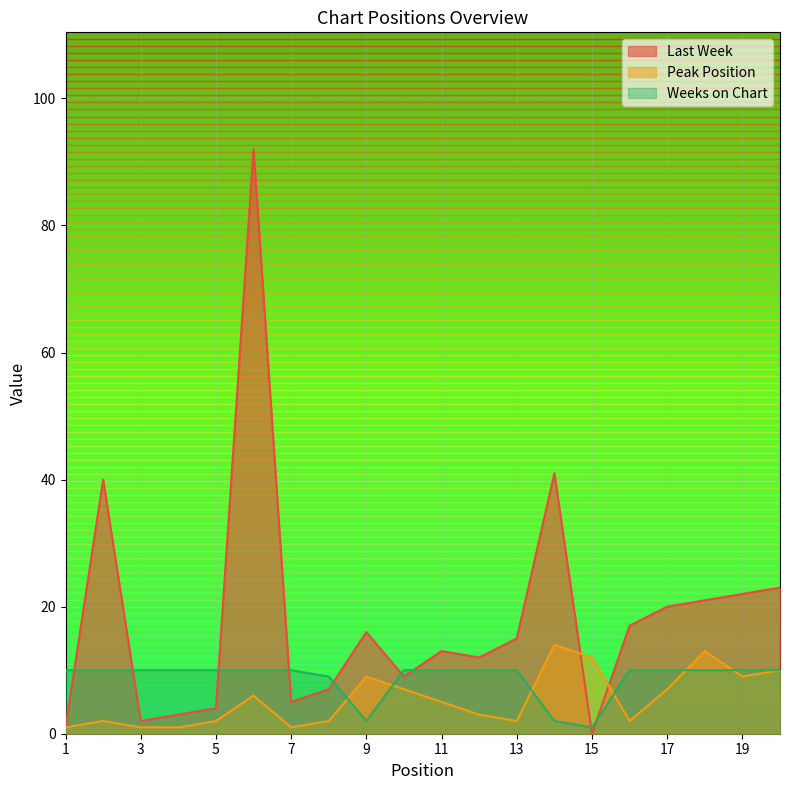

List the series in order of their peak value, highest first.

Last Week, Peak Position, Weeks on Chart